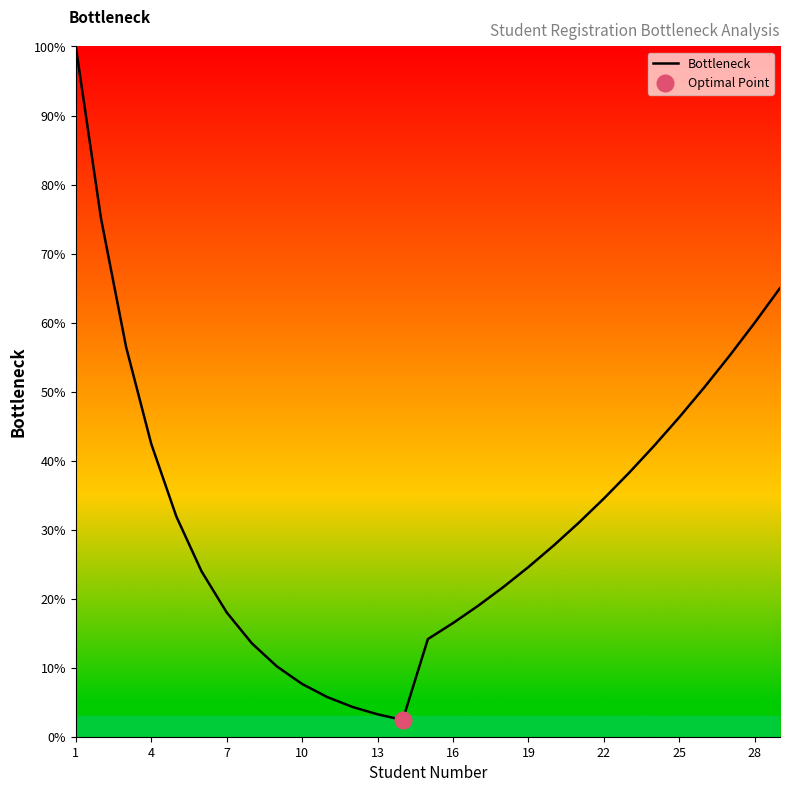

What is the lowest value of the Bottleneck series?

2.4